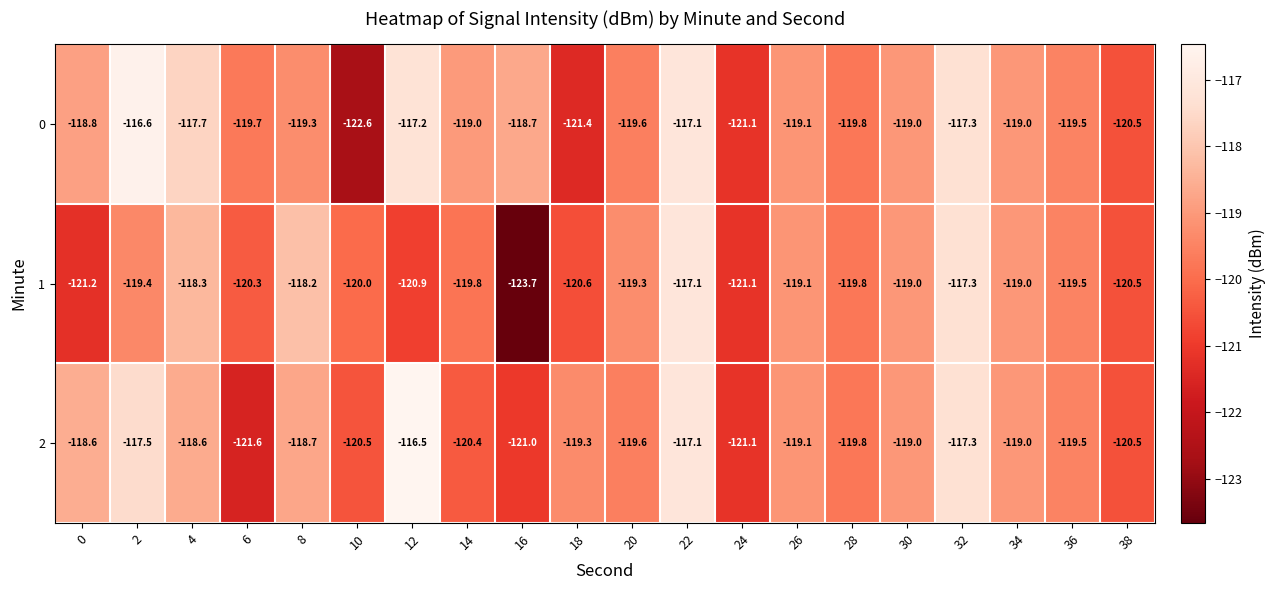

What is the sum of all 1 values?

-2394.1